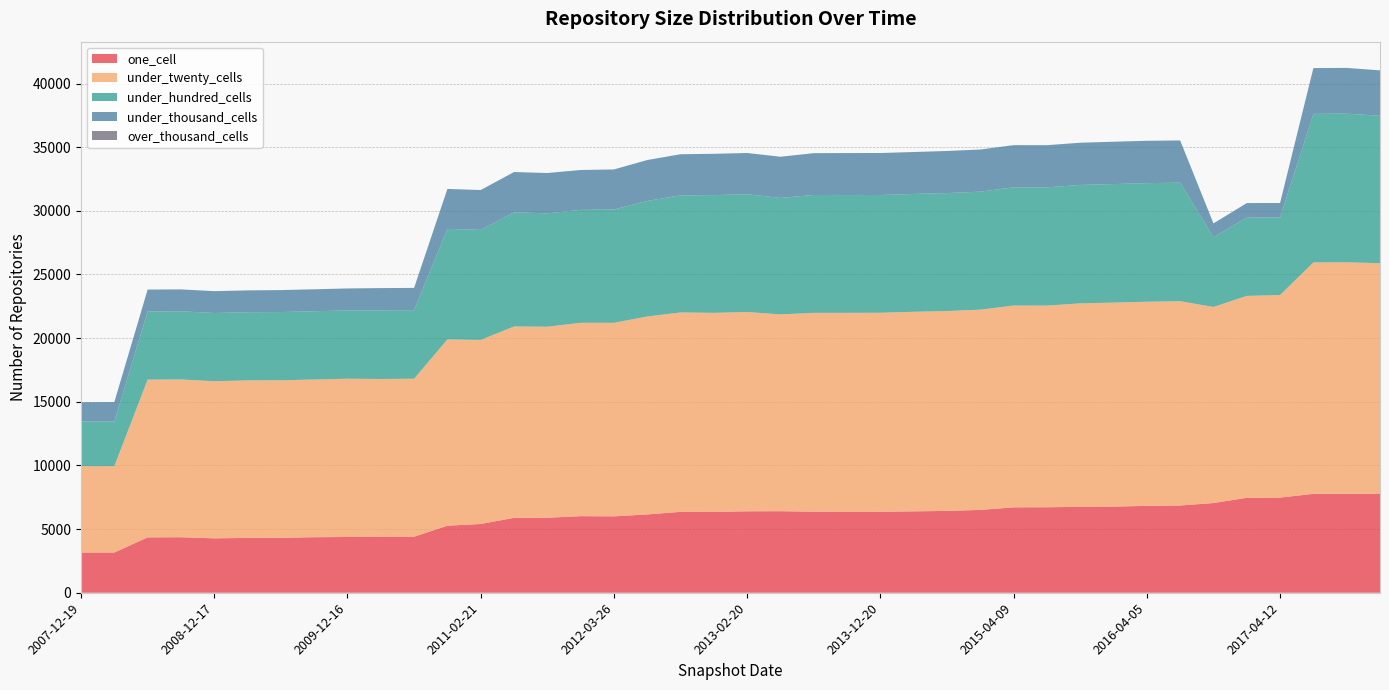

Reading right to left, transcribe all the data shown in this chart.

one_cell: 2017-12-22=7755	2017-10-12=7775	2017-07-24=7768	2017-04-12=7474	2016-12-27=7458	2016-10-07=7048	2016-07-04=6853	2016-04-05=6826	2016-01-04=6765	2015-10-01=6746	2015-07-03=6716	2015-04-09=6709	2015-01-19=6507	2014-09-08=6428	2014-03-28=6393	2013-12-20=6360	2013-09-10=6362	2013-07-09=6368	2013-05-21=6404	2013-02-20=6396	2012-12-11=6355	2012-10-31=6354	2012-07-13=6152	2012-03-26=6001	2012-01-18=6016	2011-09-05=5892	2011-06-10=5885	2011-02-21=5402	2010-11-17=5267	2010-07-26=4402	2010-04-01=4388	2009-12-16=4379	2009-09-25=4363	2009-06-17=4313	2009-04-06=4306	2008-12-17=4274	2008-10-10=4360	2008-06-27=4349	2008-04-01=3161	2007-12-19=3157
under_twenty_cells: 2017-12-22=18129	2017-10-12=18181	2017-07-24=18178	2017-04-12=15911	2016-12-27=15859	2016-10-07=15400	2016-07-04=16047	2016-04-05=16033	2016-01-04=16025	2015-10-01=15986	2015-07-03=15839	2015-04-09=15851	2015-01-19=15728	2014-09-08=15699	2014-03-28=15677	2013-12-20=15633	2013-09-10=15625	2013-07-09=15617	2013-05-21=15461	2013-02-20=15655	2012-12-11=15631	2012-10-31=15662	2012-07-13=15549	2012-03-26=15201	2012-01-18=15187	2011-09-05=15005	2011-06-10=15033	2011-02-21=14459	2010-11-17=14636	2010-07-26=12410	2010-04-01=12403	2009-12-16=12433	2009-09-25=12387	2009-06-17=12374	2009-04-06=12374	2008-12-17=12344	2008-10-10=12392	2008-06-27=12395	2008-04-01=6787	2007-12-19=6781
under_hundred_cells: 2017-12-22=11584	2017-10-12=11674	2017-07-24=11671	2017-04-12=6086	2016-12-27=6149	2016-10-07=5483	2016-07-04=9310	2016-04-05=9316	2016-01-04=9312	2015-10-01=9300	2015-07-03=9290	2015-04-09=9286	2015-01-19=9271	2014-09-08=9265	2014-03-28=9255	2013-12-20=9250	2013-09-10=9250	2013-07-09=9259	2013-05-21=9147	2013-02-20=9248	2012-12-11=9249	2012-10-31=9199	2012-07-13=9072	2012-03-26=8897	2012-01-18=8872	2011-09-05=8908	2011-06-10=8961	2011-02-21=8641	2010-11-17=8677	2010-07-26=5385	2010-04-01=5385	2009-12-16=5364	2009-09-25=5361	2009-06-17=5362	2009-04-06=5355	2008-12-17=5355	2008-10-10=5356	2008-06-27=5353	2008-04-01=3507	2007-12-19=3507
under_thousand_cells: 2017-12-22=3565	2017-10-12=3596	2017-07-24=3596	2017-04-12=1146	2016-12-27=1142	2016-10-07=1081	2016-07-04=3318	2016-04-05=3326	2016-01-04=3326	2015-10-01=3317	2015-07-03=3312	2015-04-09=3313	2015-01-19=3310	2014-09-08=3308	2014-03-28=3294	2013-12-20=3299	2013-09-10=3300	2013-07-09=3285	2013-05-21=3237	2013-02-20=3244	2012-12-11=3244	2012-10-31=3230	2012-07-13=3217	2012-03-26=3152	2012-01-18=3131	2011-09-05=3165	2011-06-10=3168	2011-02-21=3131	2010-11-17=3141	2010-07-26=1749	2010-04-01=1754	2009-12-16=1727	2009-09-25=1726	2009-06-17=1725	2009-04-06=1717	2008-12-17=1717	2008-10-10=1719	2008-06-27=1719	2008-04-01=1523	2007-12-19=1523
over_thousand_cells: 2017-12-22=0	2017-10-12=0	2017-07-24=0	2017-04-12=0	2016-12-27=0	2016-10-07=0	2016-07-04=0	2016-04-05=0	2016-01-04=0	2015-10-01=0	2015-07-03=0	2015-04-09=0	2015-01-19=0	2014-09-08=0	2014-03-28=0	2013-12-20=0	2013-09-10=0	2013-07-09=0	2013-05-21=0	2013-02-20=0	2012-12-11=0	2012-10-31=0	2012-07-13=0	2012-03-26=0	2012-01-18=0	2011-09-05=0	2011-06-10=0	2011-02-21=0	2010-11-17=0	2010-07-26=0	2010-04-01=0	2009-12-16=0	2009-09-25=0	2009-06-17=0	2009-04-06=0	2008-12-17=0	2008-10-10=0	2008-06-27=0	2008-04-01=0	2007-12-19=0